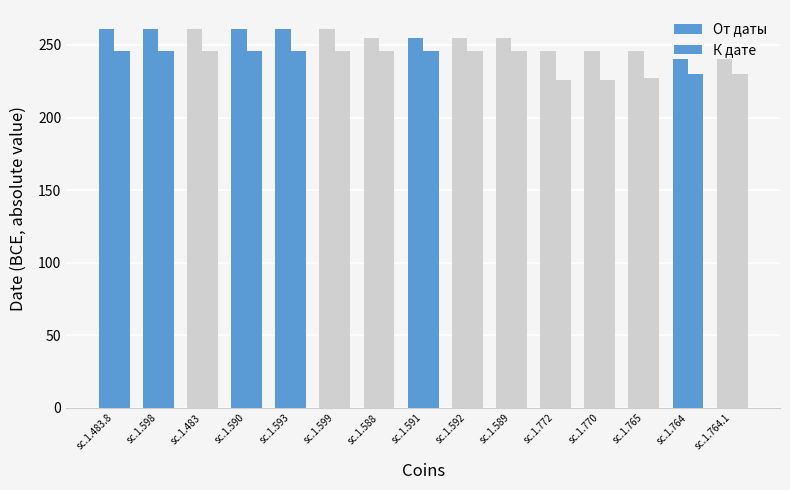

At which category is the sum across all series the highest?

sc.1.483.8